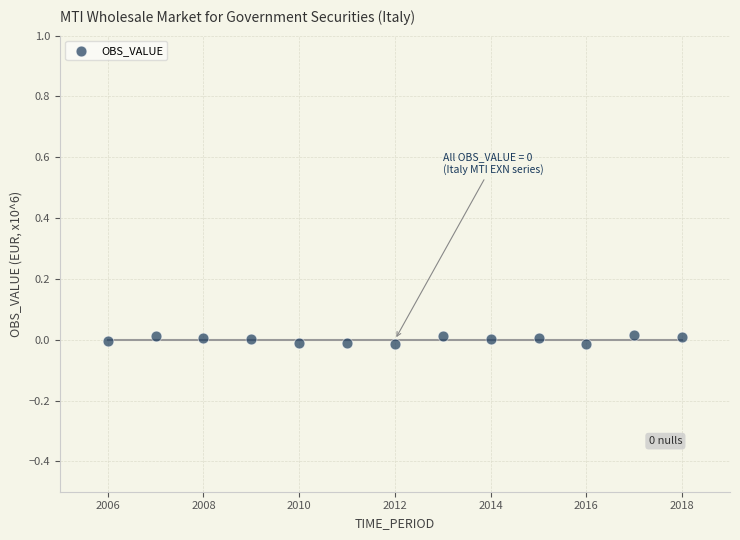

What is the range of X values (max minus min)?

12.0